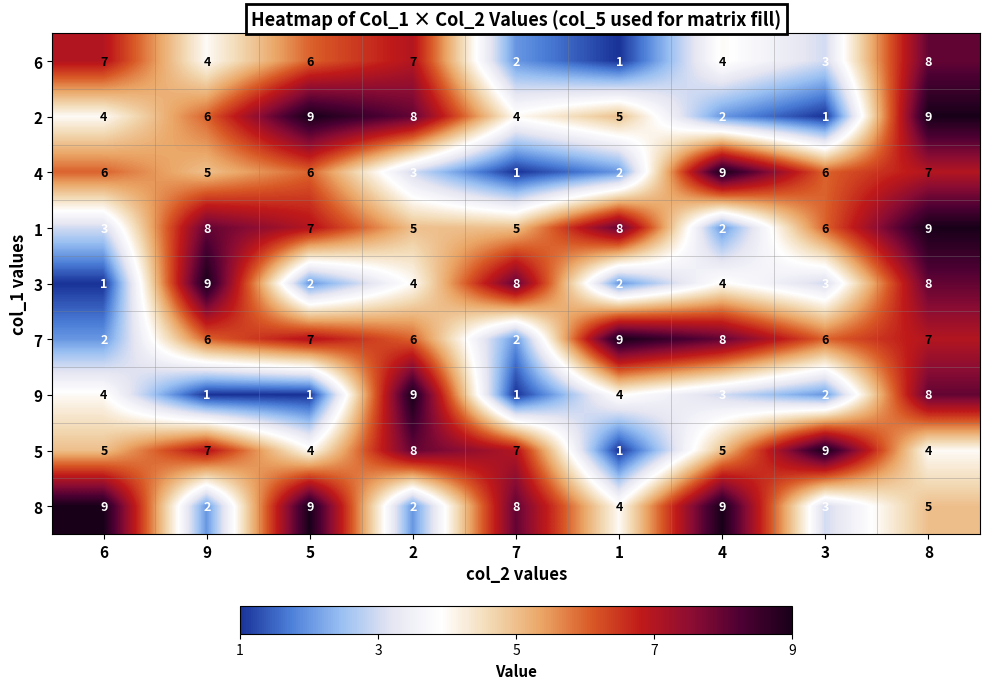

Between 2 and 4, which series saw the biggest shift?

8